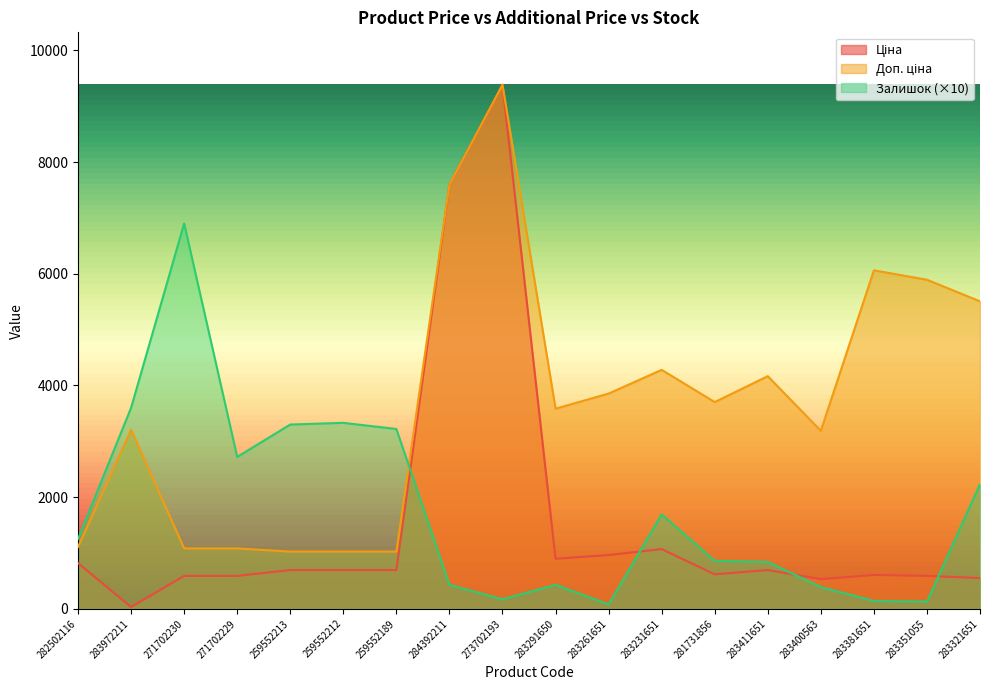

True or false: Доп. ціна has a value of 1024.6 at 259552212.

True